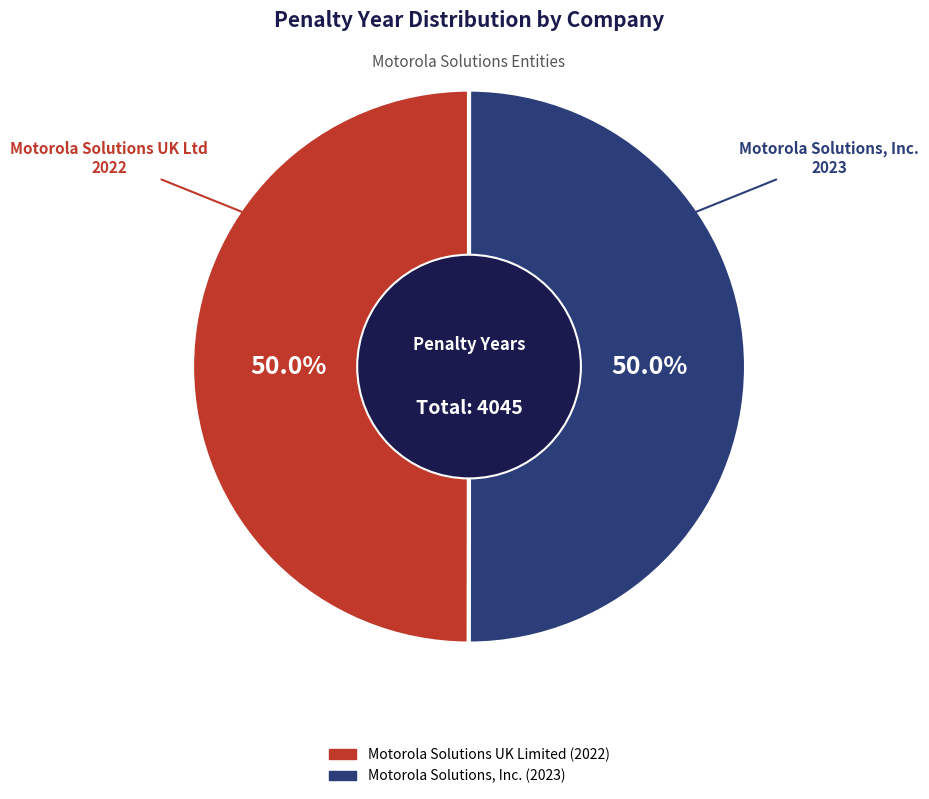

How much of the chart is everything except Motorola Solutions UK Limited?

50.0%